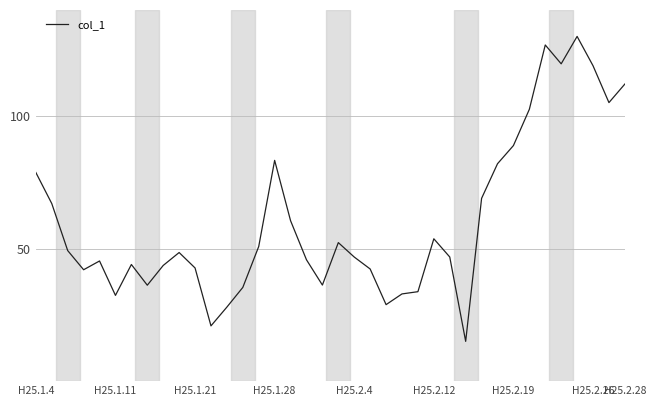

What is the average value?

60.5